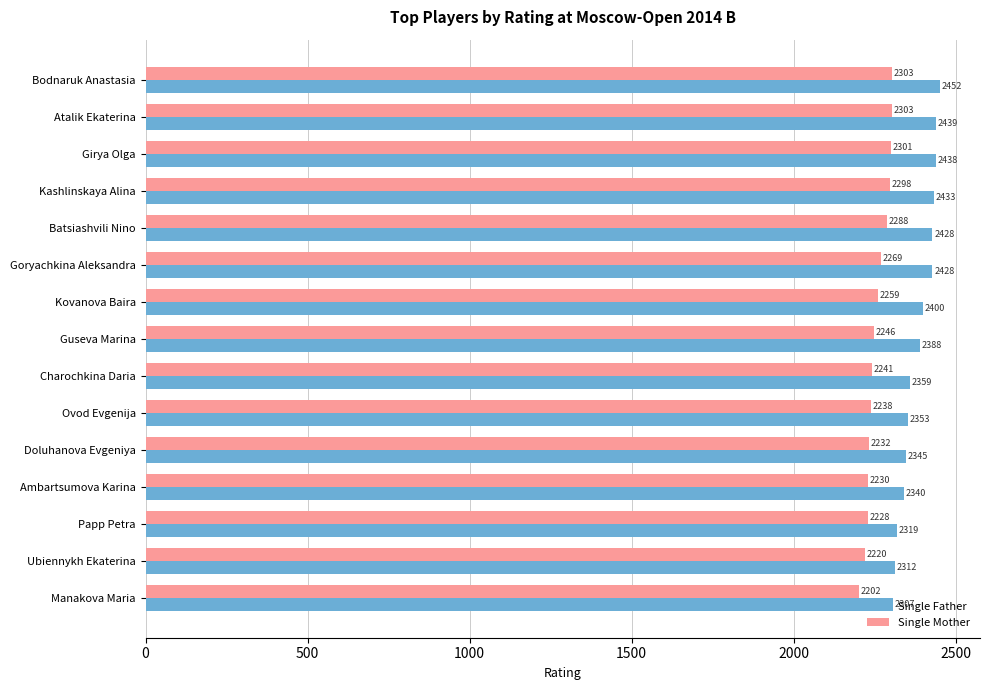

The Single Mother series shows 2241 at Charochkina Daria. True or false?

True